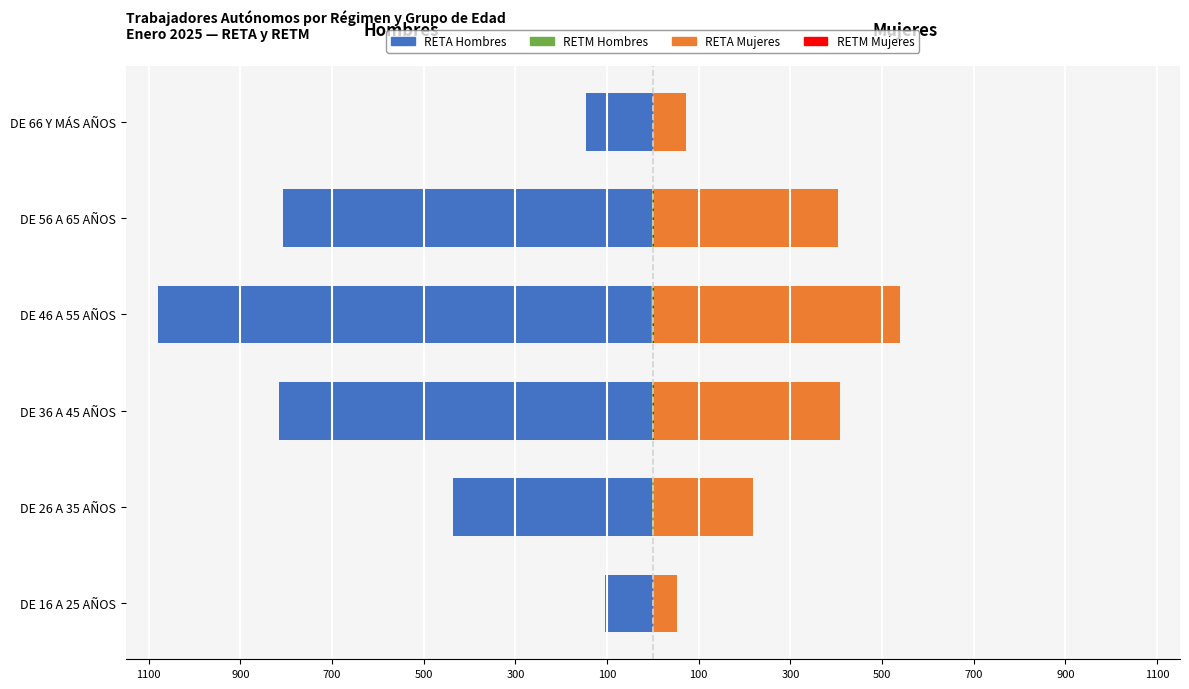

How many data points in RETM (Femmine) are less than 1?

3